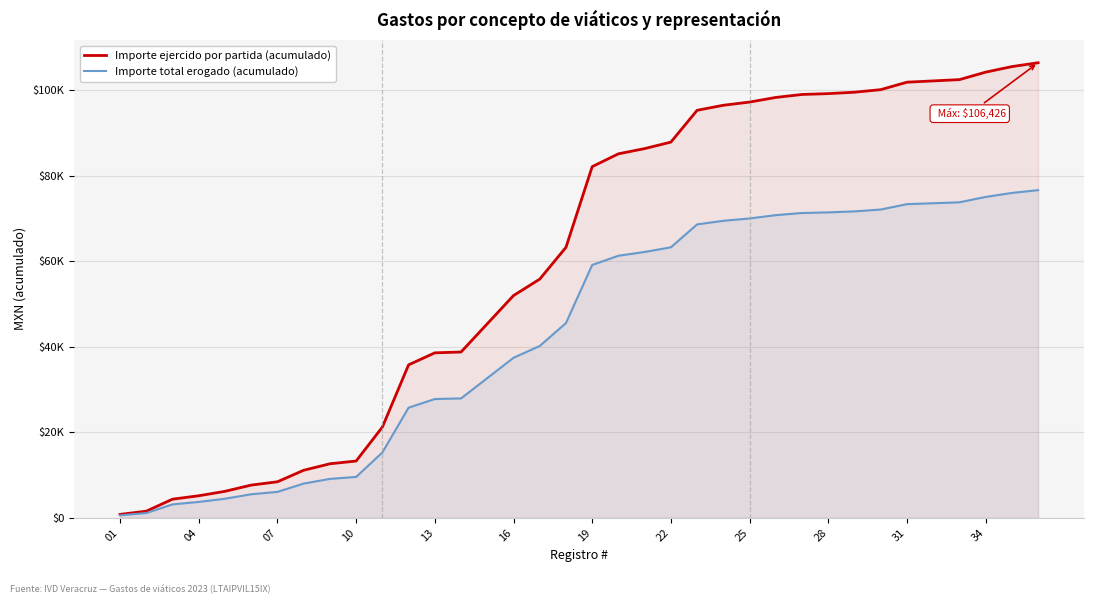

What are all the series names shown in the legend?

Importe ejercido por partida (acumulado), Importe total erogado (acumulado)